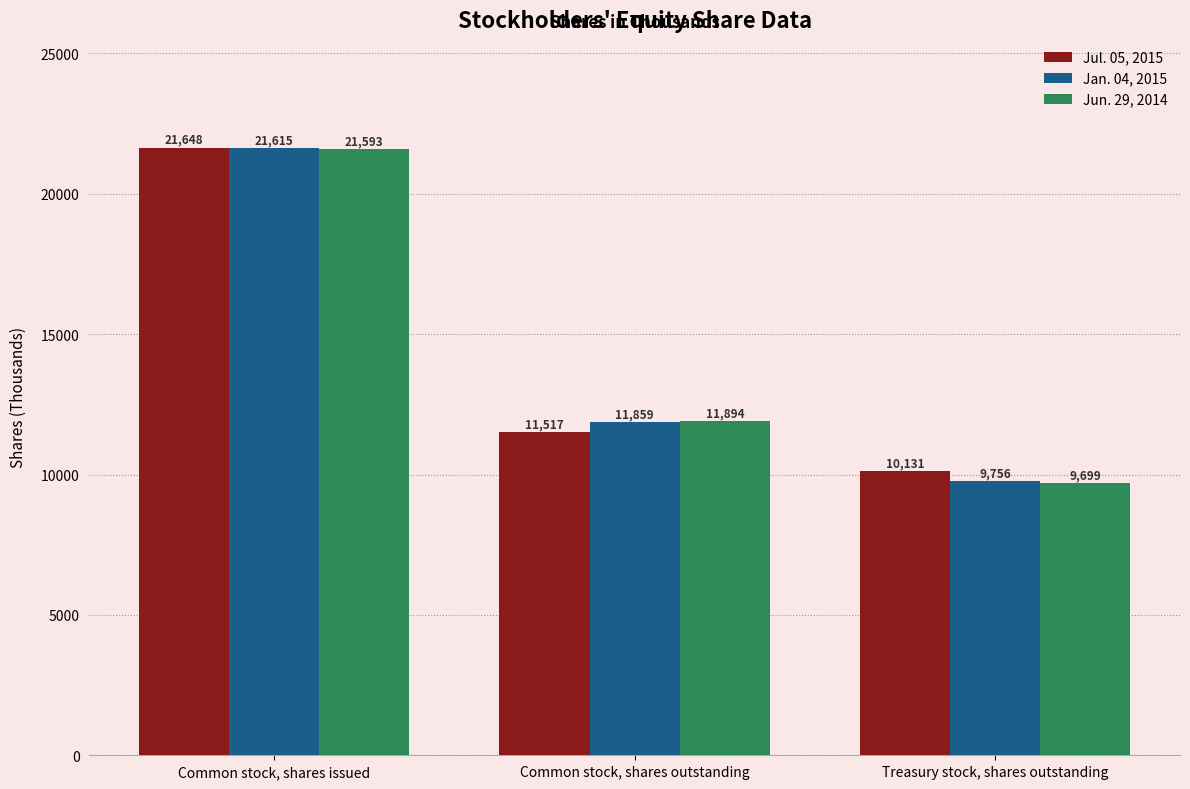

Are the bars grouped side by side (vs. stacked)?

Yes